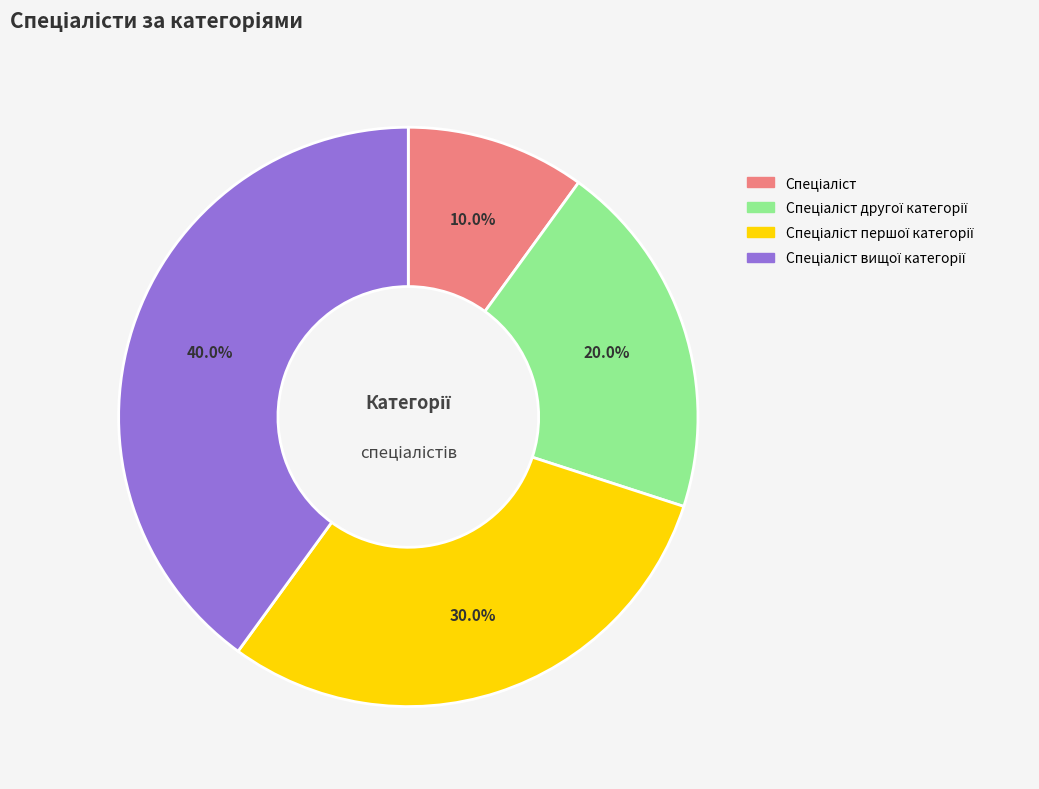

Is there a majority slice in this chart?

No